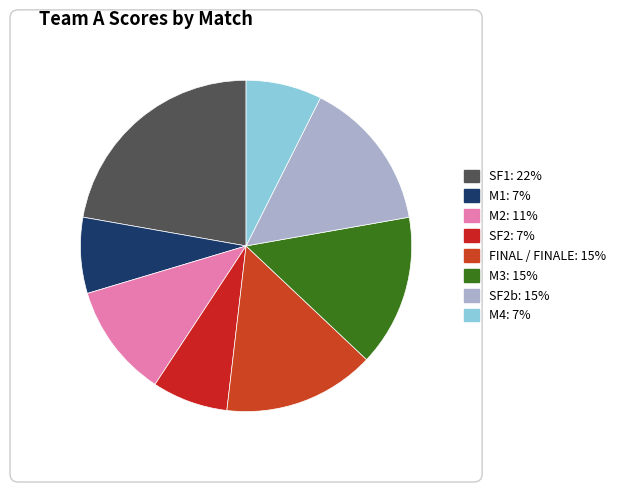

Is there a majority slice in this chart?

No